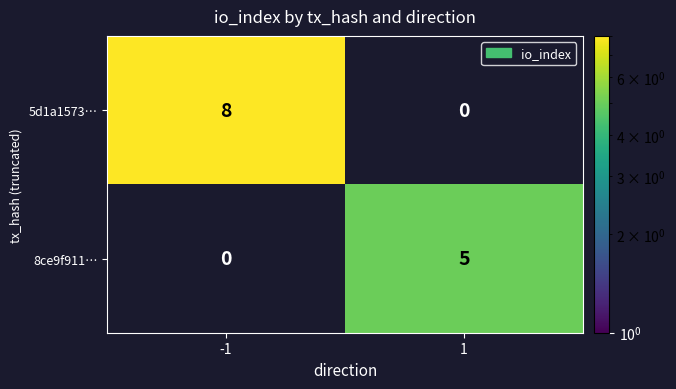

What is the approximate value of 5d1a1573… at -1?

8